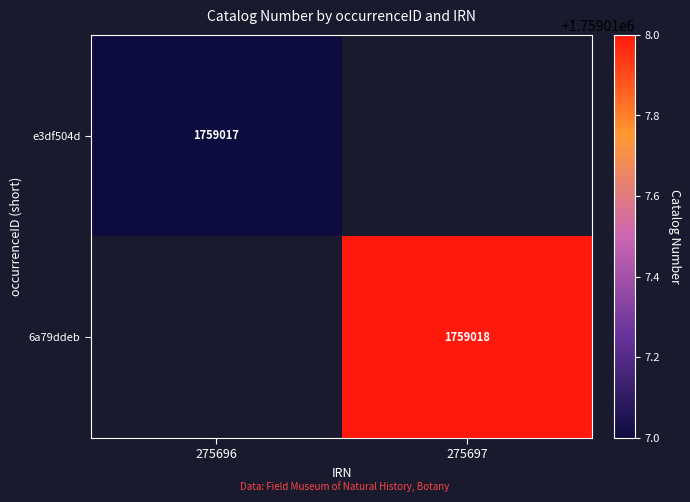

The e3df504d series shows 1759017 at 275696. True or false?

True